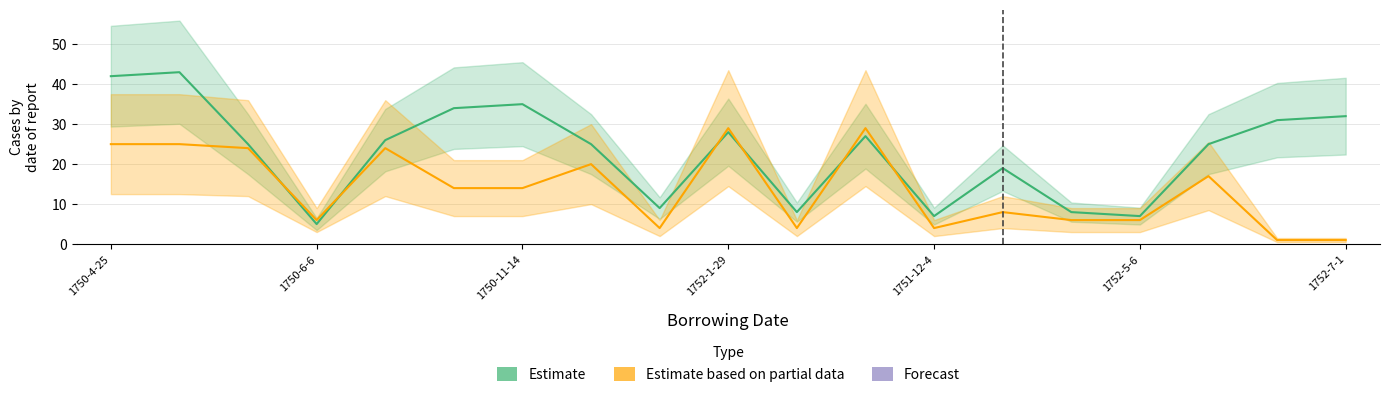

Count the number of categories in the chart.

19